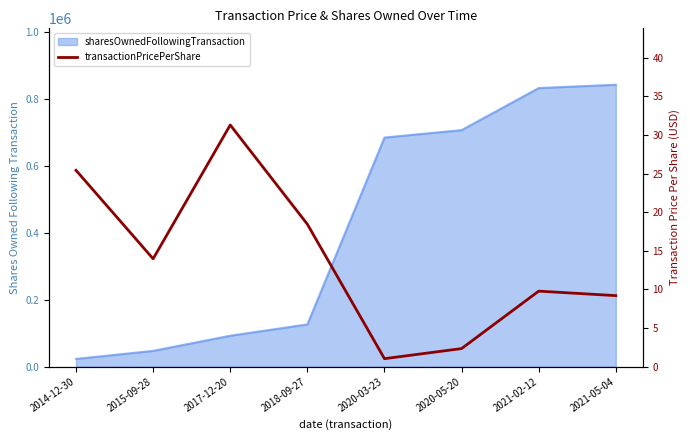

Where is the first local maximum?

2017-12-20